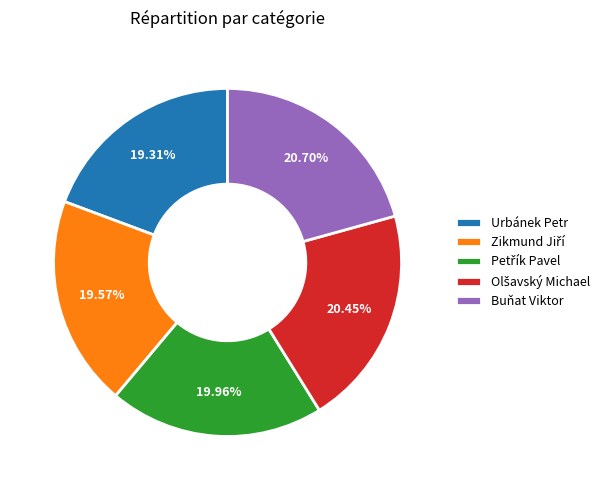

To the nearest percent, what percentage of the pie is Buňat Viktor?

21%